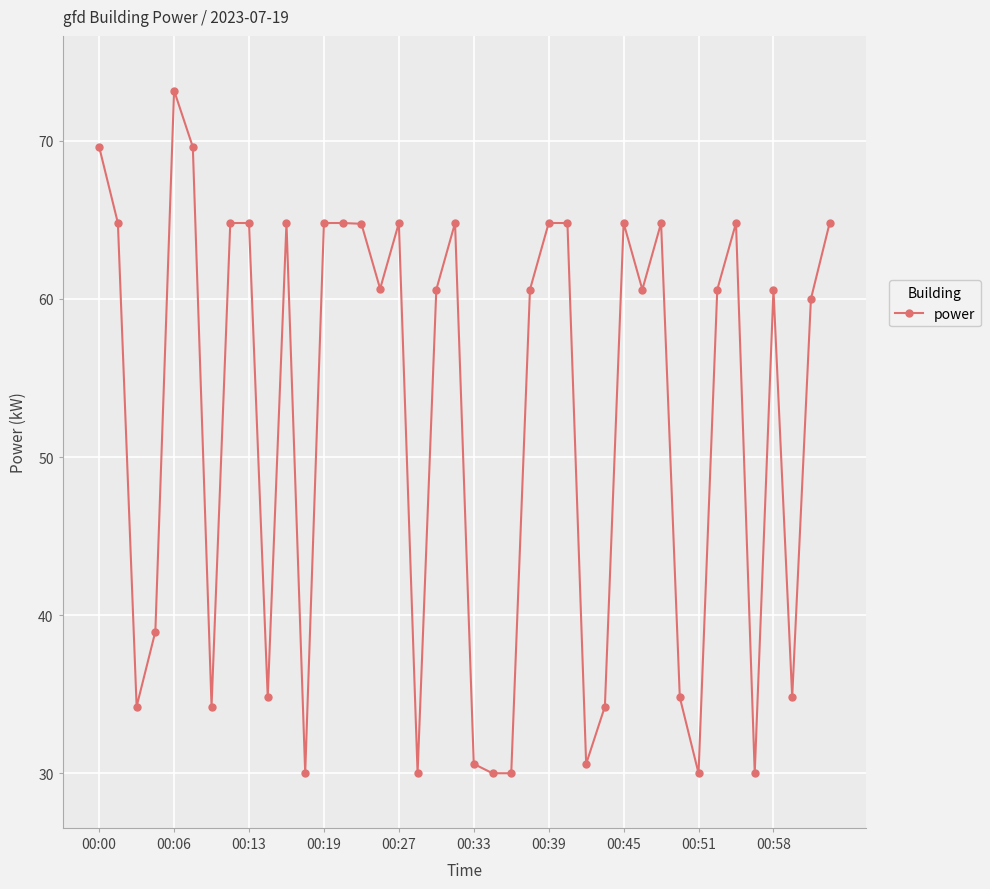

What is the value of the 14th point from the left?

64.8